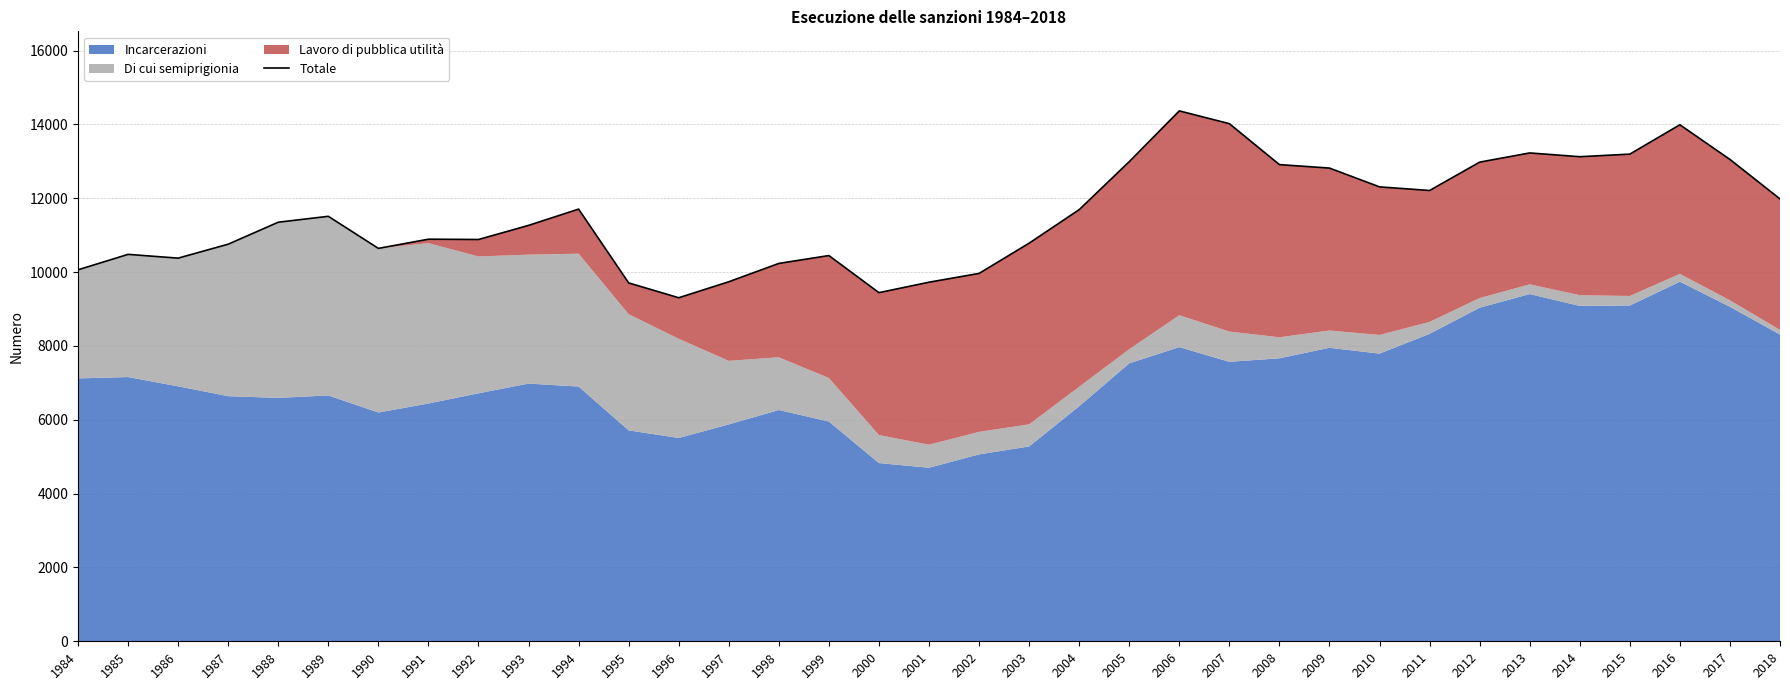

What is the ratio of the value at 1999 to the value at 2009?

0.8